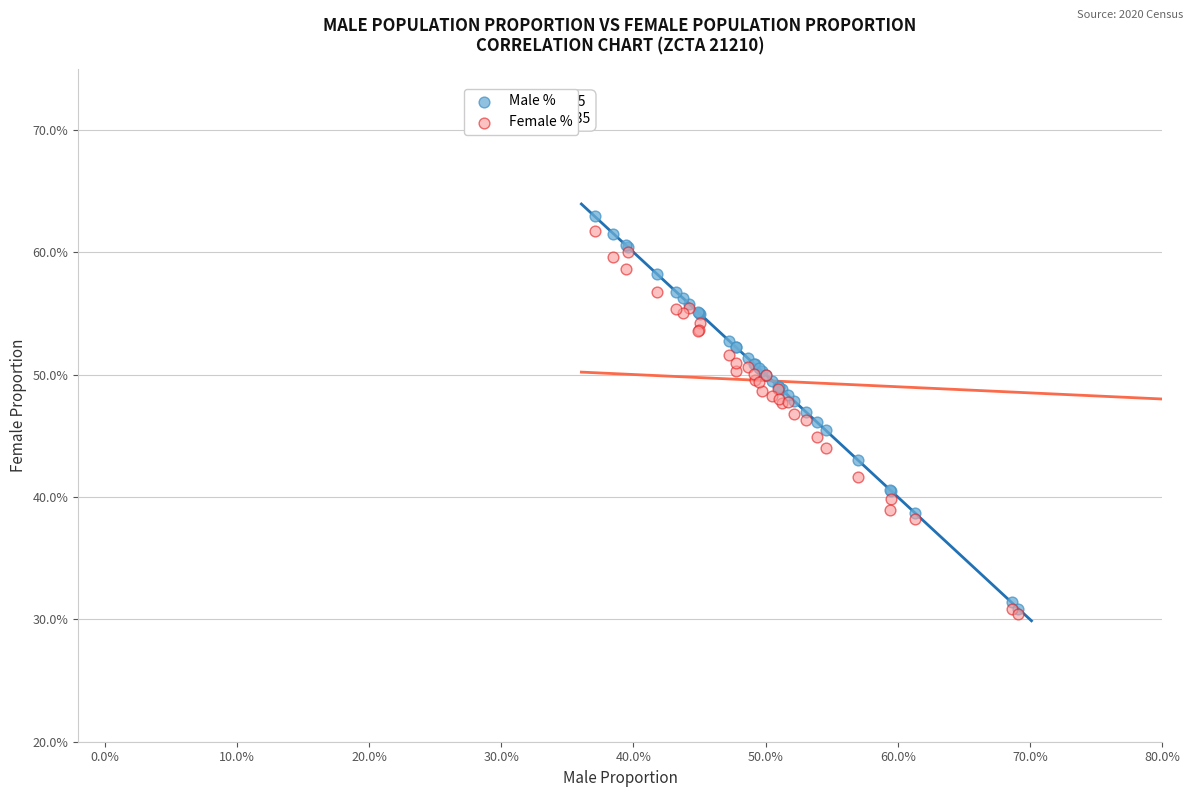

Which series has the widest spread of Y values?

Male %